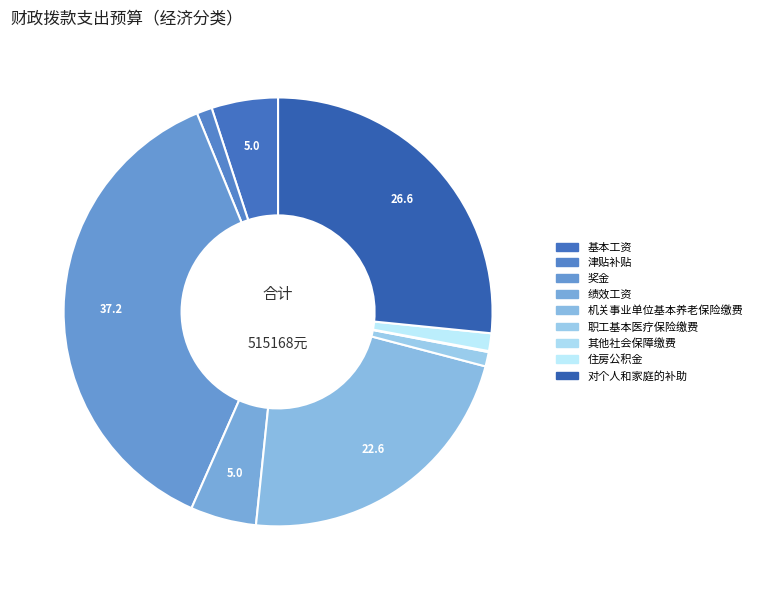

Rank the categories by value from lowest to highest.

其他社会保障缴费, 职工基本医疗保险缴费, 津贴补贴, 住房公积金, 绩效工资, 基本工资, 机关事业单位基本养老保险缴费, 对个人和家庭的补助, 奖金